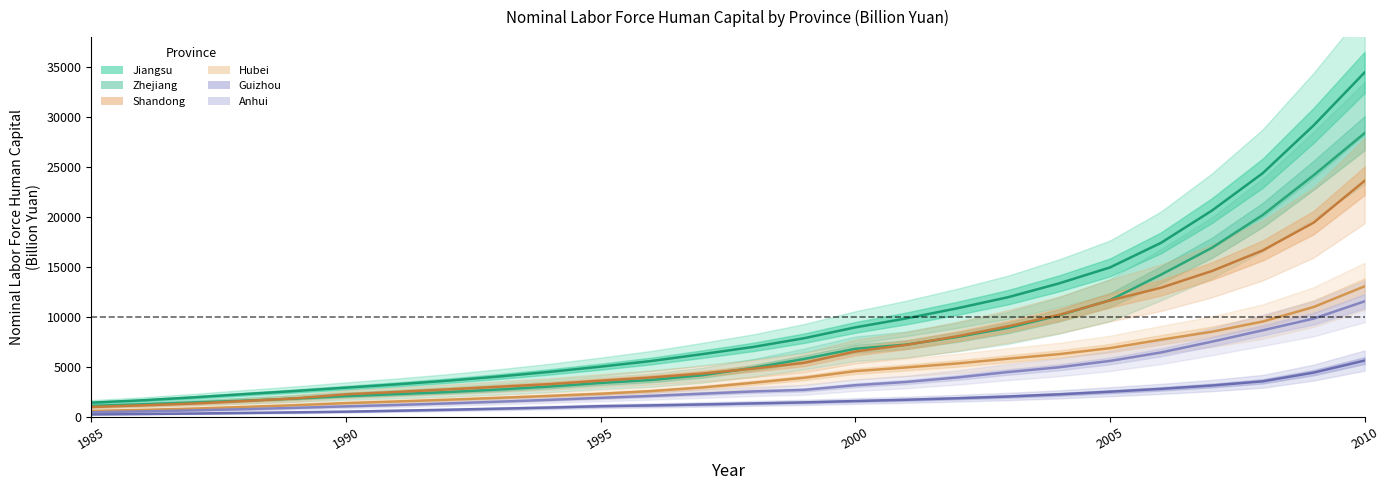

True or false: Anhui and Jiangsu cross at least once.

False